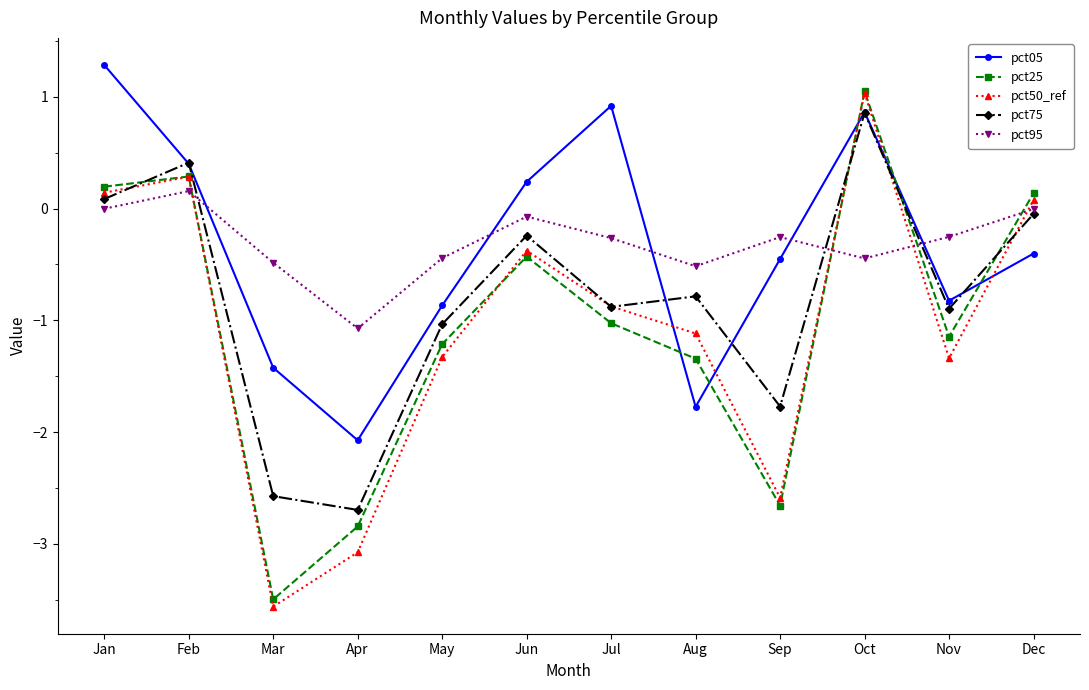

Which series ends up on top after the final intersection of pct95 and pct50_ref?

pct50_ref